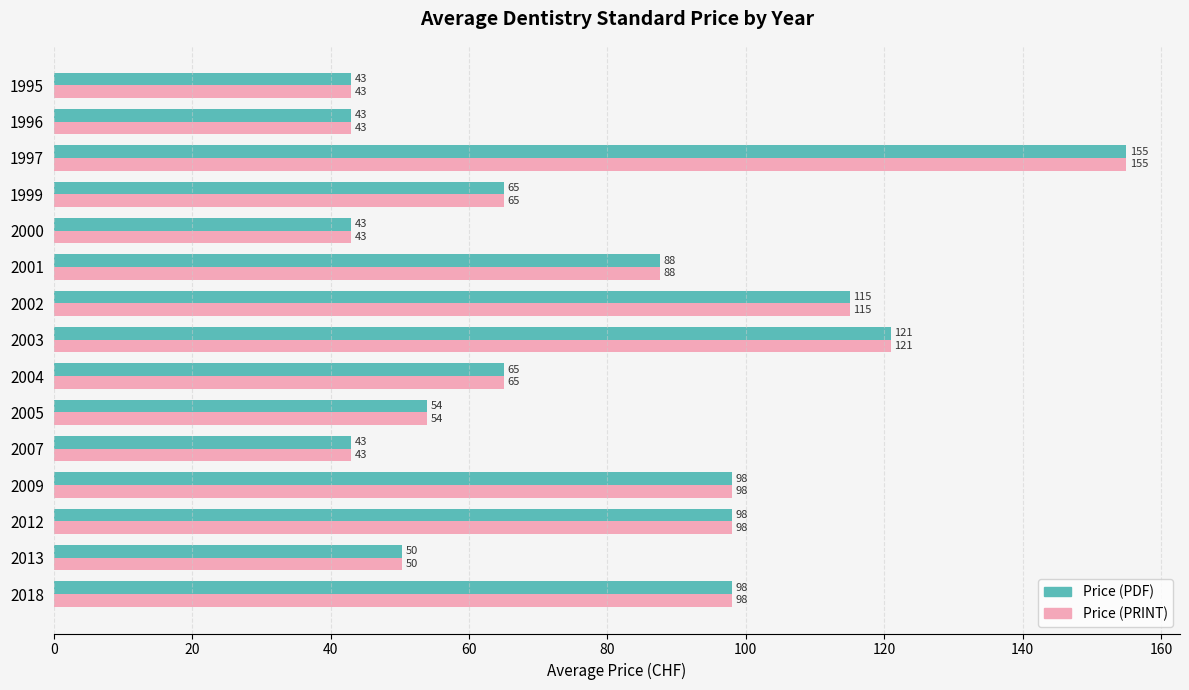

Is the value of Price (PDF) at 2004 greater than the value of Price (PRINT) at 2005?

Yes